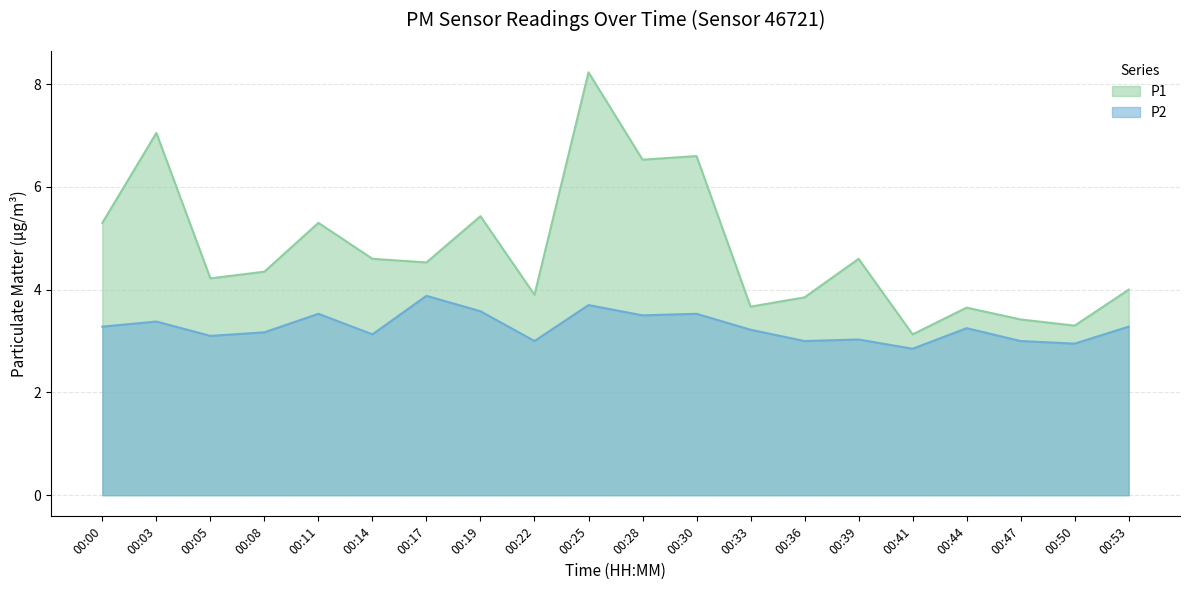

Where does the P1 series first go above 4?

00:00